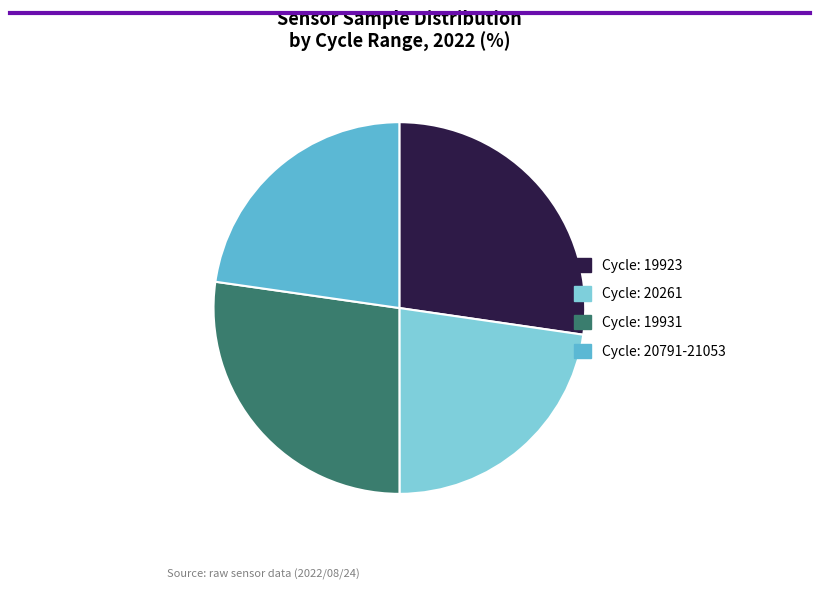

Does Cycle: 19923 represent more than half of the total?

No